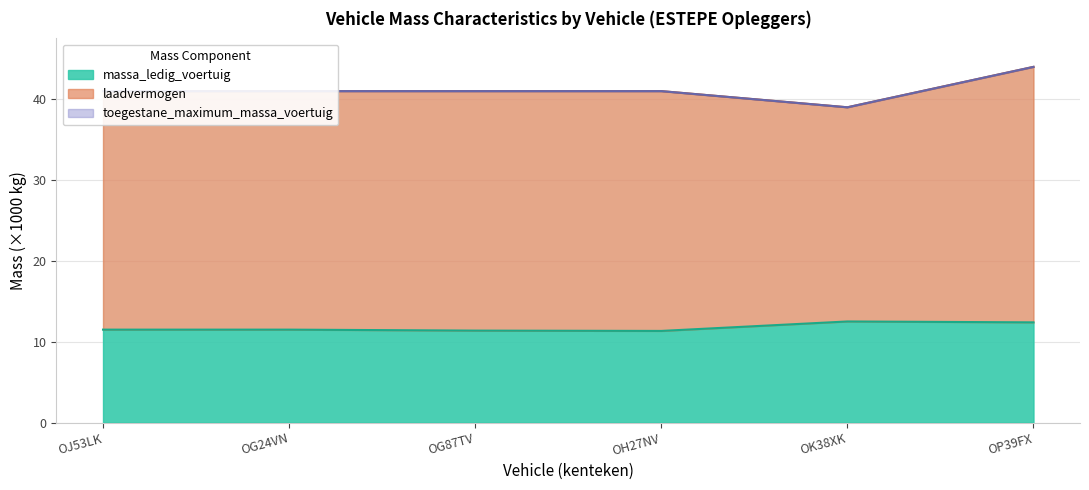

The toegestane_maximum_massa_voertuig series shows 67.4 at OG24VN. True or false?

False